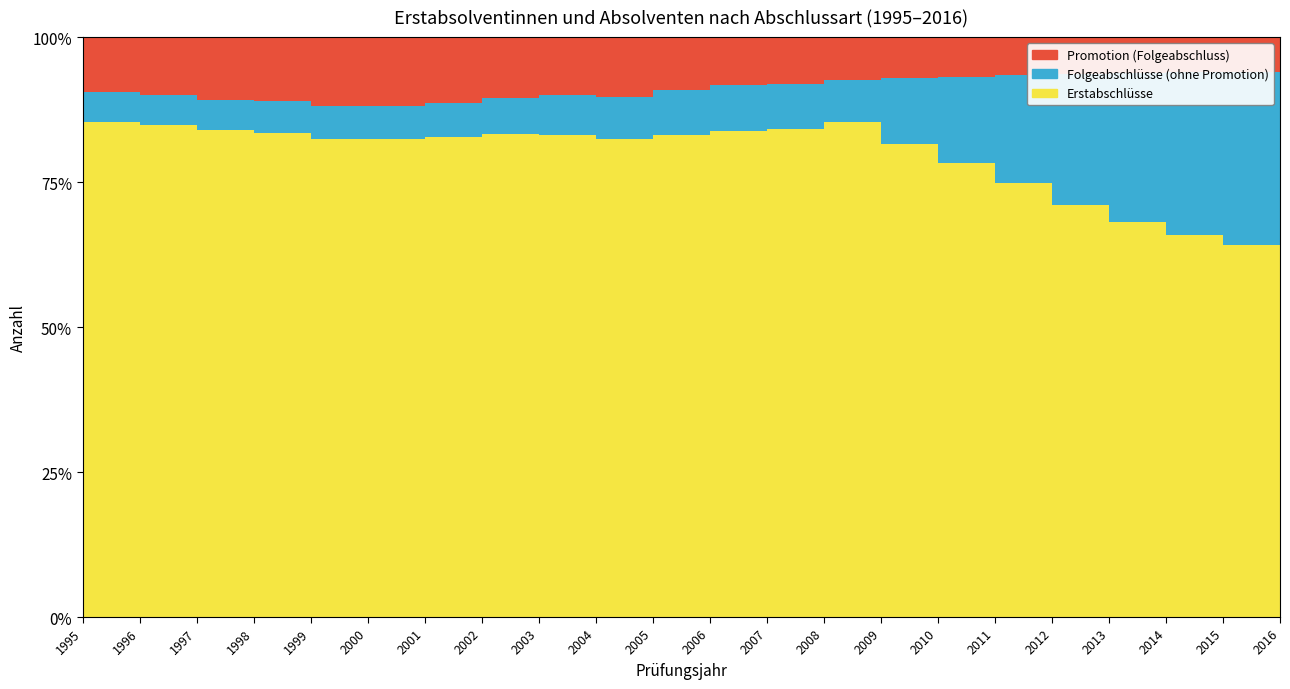

Reading left to right, what are all the values shown in this chart?

Insgesamt: 1995=229920.0	1996=236848.0	1997=237144.0	1998=227525.0	1999=221696.0	2000=214473.0	2001=208123.0	2002=208606.0	2003=218146.0	2004=230940.0	2005=252482.0	2006=265704.0	2007=286391.0	2008=309364.0	2009=338656.0	2010=361697.0	2011=392171.0	2012=413338.0	2013=436420.0	2014=460503.0	2015=481588.0	2016=491678.0
Folgeabschlüsse: 1995=32905.0	1996=34806.0	1997=36071.0	1998=36639.0	1999=36695.0	2000=37819.0	2001=36409.0	2002=36000.0	2003=36618.0	2004=39155.0	2005=44546.0	2006=44922.0	2007=46514.0	2008=48866.0	2009=49781.0	2010=66816.0	2011=84900.0	2012=103717.0	2013=126550.0	2014=146707.0	2015=164486.0	2016=176510.0
Erstabschlüsse: 1995=197015.0	1996=202042.0	1997=201073.0	1998=190886.0	1999=185001.0	2000=176654.0	2001=171714.0	2002=172606.0	2003=181528.0	2004=191785.0	2005=207936.0	2006=220782.0	2007=239877.0	2008=260498.0	2009=288875.0	2010=294881.0	2011=307271.0	2012=309621.0	2013=309870.0	2014=313796.0	2015=317102.0	2016=315168.0
Diplom_pct: 1995=51.5	1996=52.3	1997=51.5	1998=51.1	1999=50.8	2000=50.5	2001=50.0	2002=50.4	2003=49.1	2004=47.5	2005=45.9	2006=45.0	2007=44.0	2008=40.4	2009=36.6	2010=33.2	2011=28.9	2012=24.5	2013=19.4	2014=15.0	2015=11.3	2016=10.1
Promotion_Folge: 1995=22014.0	1996=22494.0	1997=23858.0	1998=24597.0	1999=24269.0	2000=25533.0	2001=24585.0	2002=23662.0	2003=22900.0	2004=23107.0	2005=25911.0	2006=24253.0	2007=23814.0	2008=25166.0	2009=25068.0	2010=25600.0	2011=26959.0	2012=26797.0	2013=27706.0	2014=28147.0	2015=29215.0	2016=29301.0
FH_pct: 1995=36.9	1996=36.1	1997=36.7	1998=36.4	1999=36.6	2000=36.5	2001=37.3	2002=37.1	2003=38.7	2004=38.7	2005=38.2	2006=36.3	2007=34.0	2008=31.0	2009=24.6	2010=18.6	2011=12.2	2012=8.0	2013=5.3	2014=3.7	2015=3.0	2016=3.0